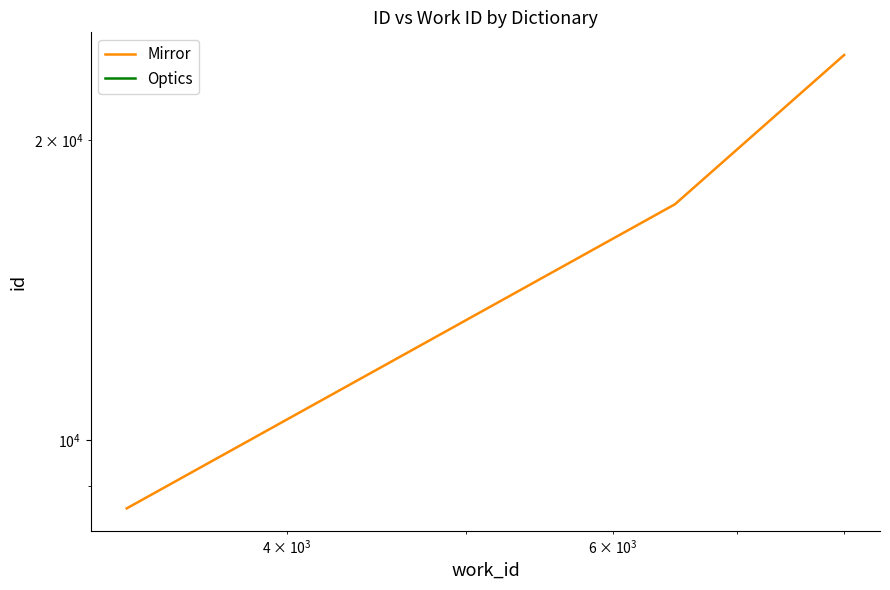

What is the sum of all values?

50143